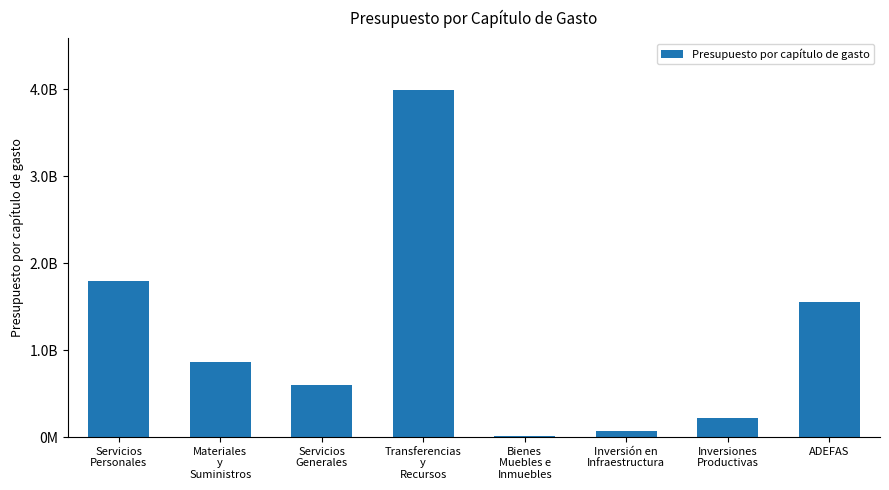

List the labels in order of value, smallest first.

Bienes
Muebles e
Inmuebles, Inversión en
Infraestructura, Inversiones
Productivas, Servicios
Generales, Materiales
y
Suministros, ADEFAS, Servicios
Personales, Transferencias
y
Recursos